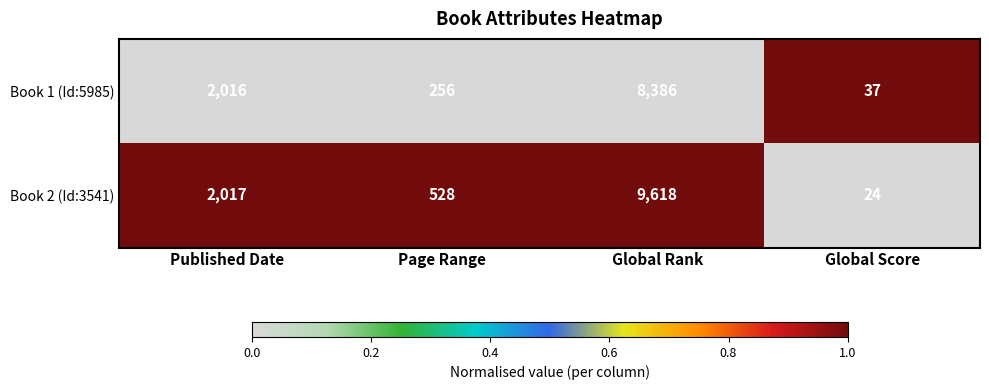

List the series in order of their overall mean, highest first.

Book 2 (Id:3541), Book 1 (Id:5985)